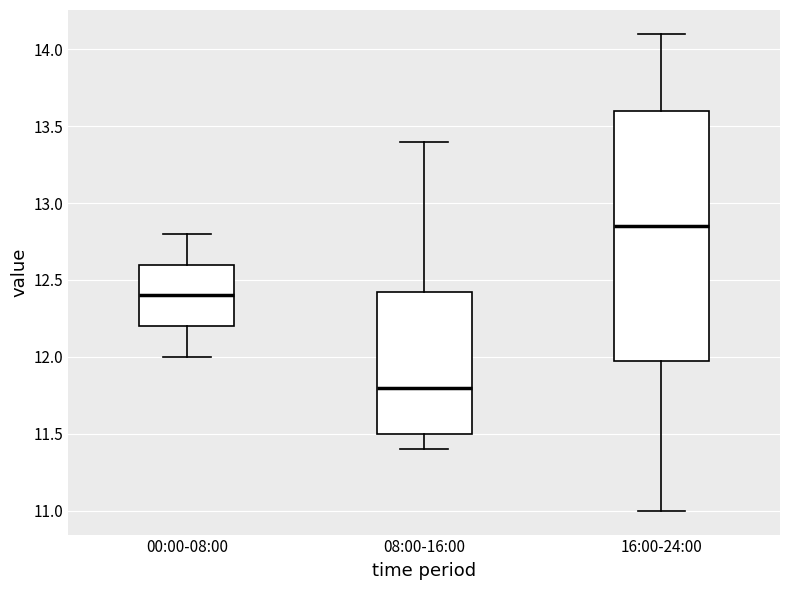

Reading left to right, transcribe this box plot: for each box, give where its median line is, the range the box spans, and where its two whiskers end, as read against the y-axis. The values are not printed on the chart, so give them approximately, as read against the axis.

00:00-08:00: median 12.40, box 12.20 to 12.60, whiskers 12.00 to 12.80
08:00-16:00: median 11.80, box 11.50 to 12.45, whiskers 11.40 to 13.40
16:00-24:00: median 12.85, box 12.00 to 13.60, whiskers 11.00 to 14.10